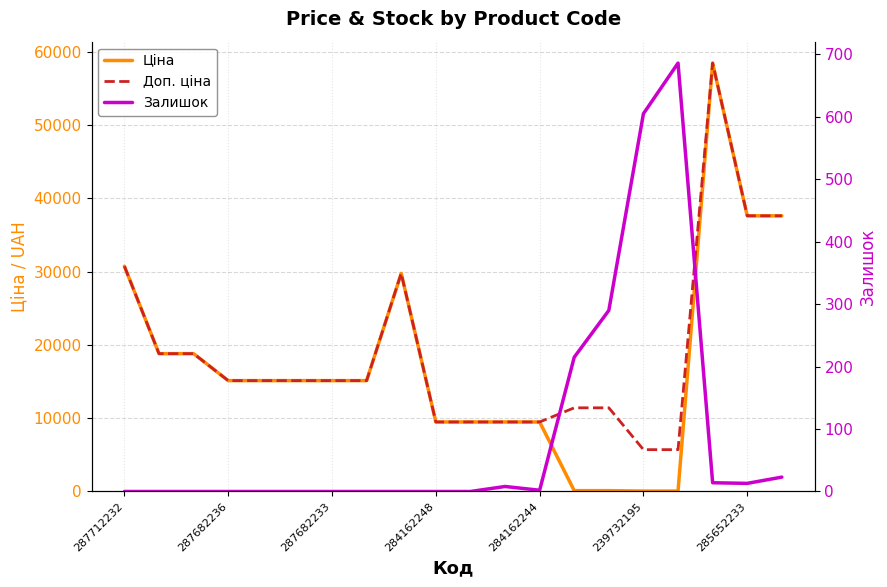

What is the sum of the Залишок values at 13 and 10?

215.0